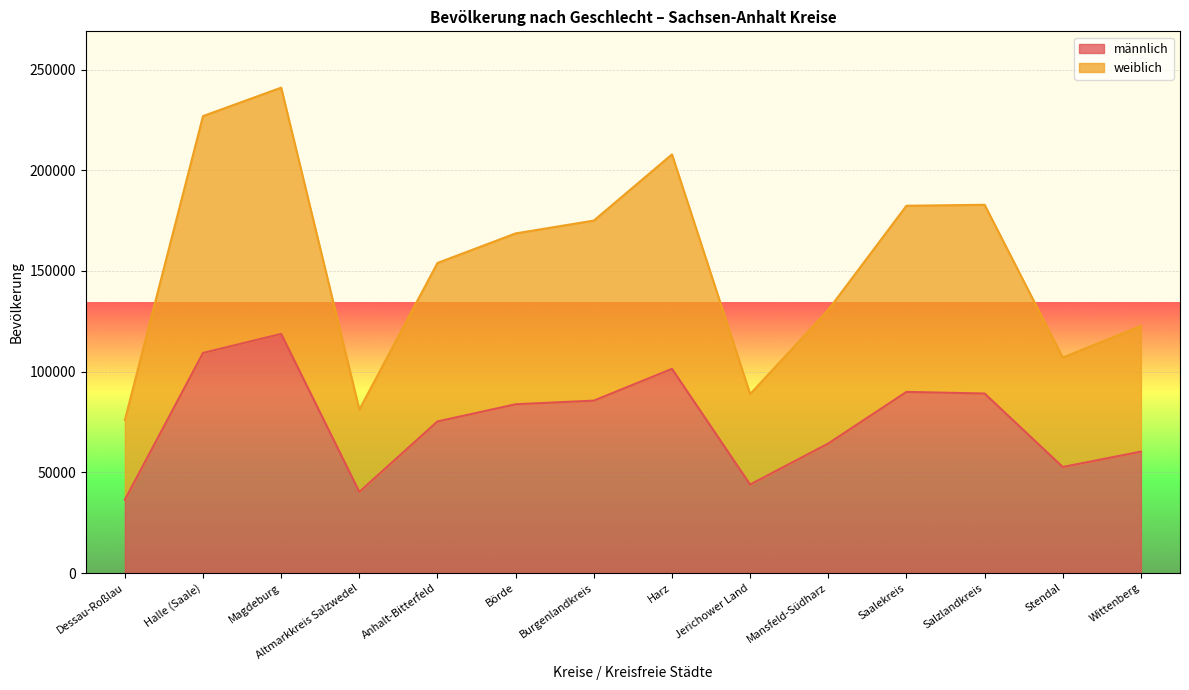

What is the sum of all männlich values?

1051169